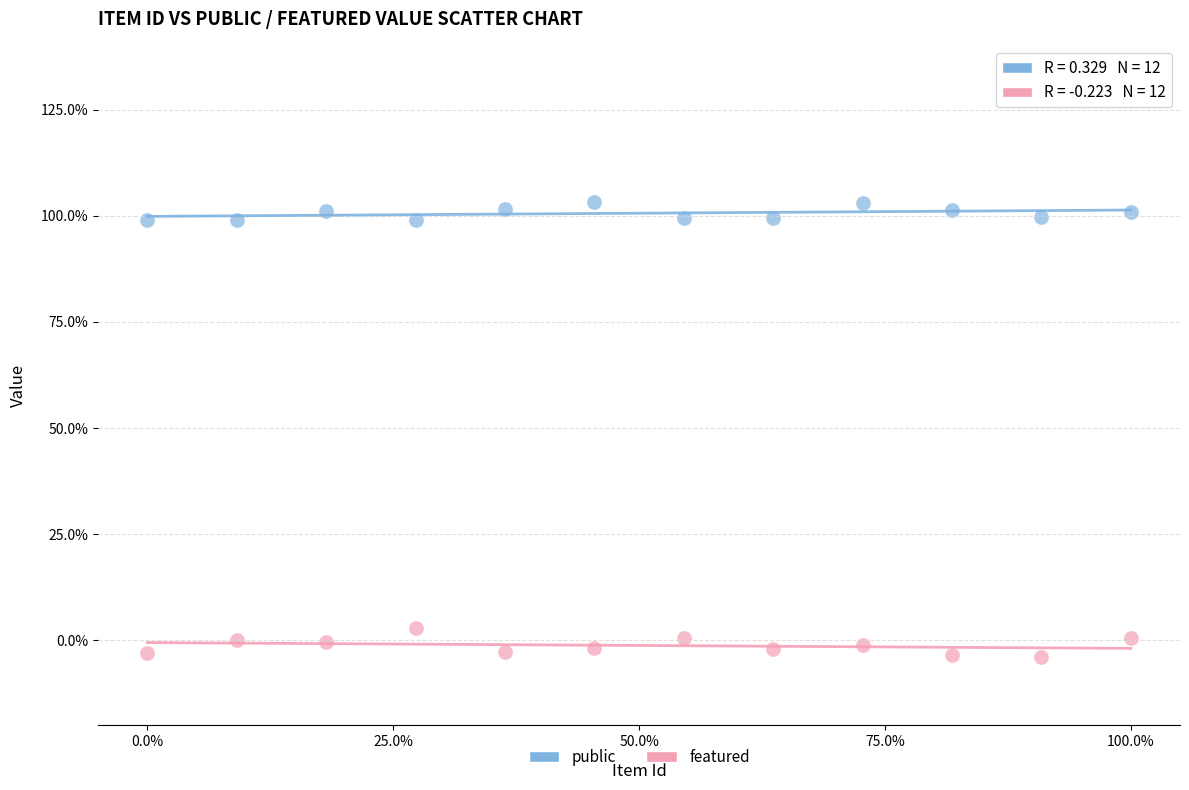

What are all the series names shown in the legend?

public, featured